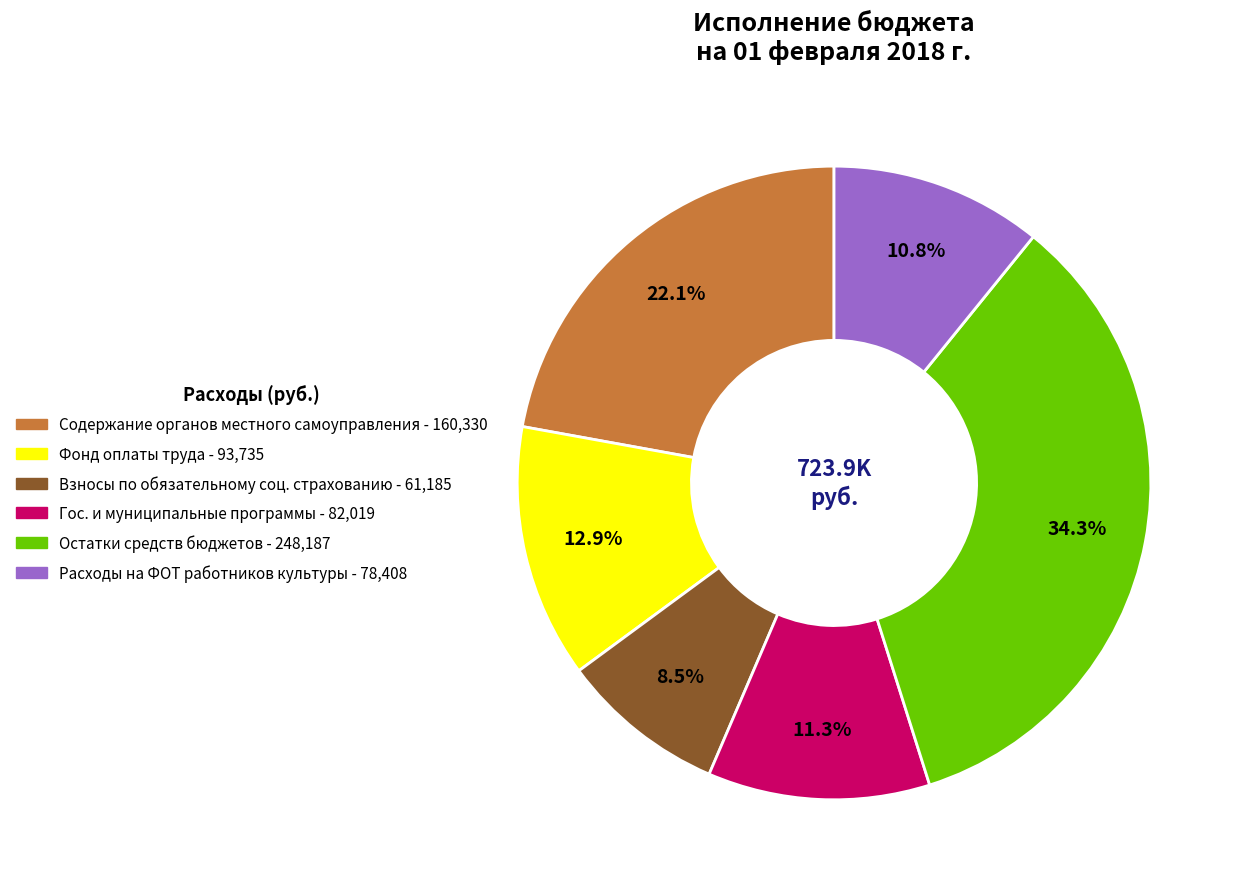

Is there any slice that represents more than half of the pie?

No